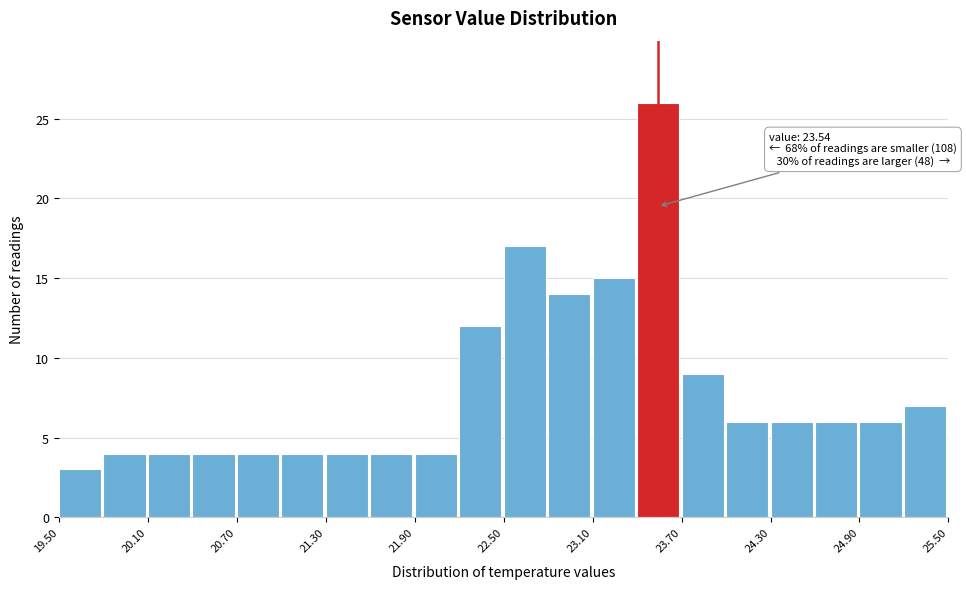

Around what value on the x-axis is the tallest bar? Give the approximate position of its centre, as read against the axis.

23.5